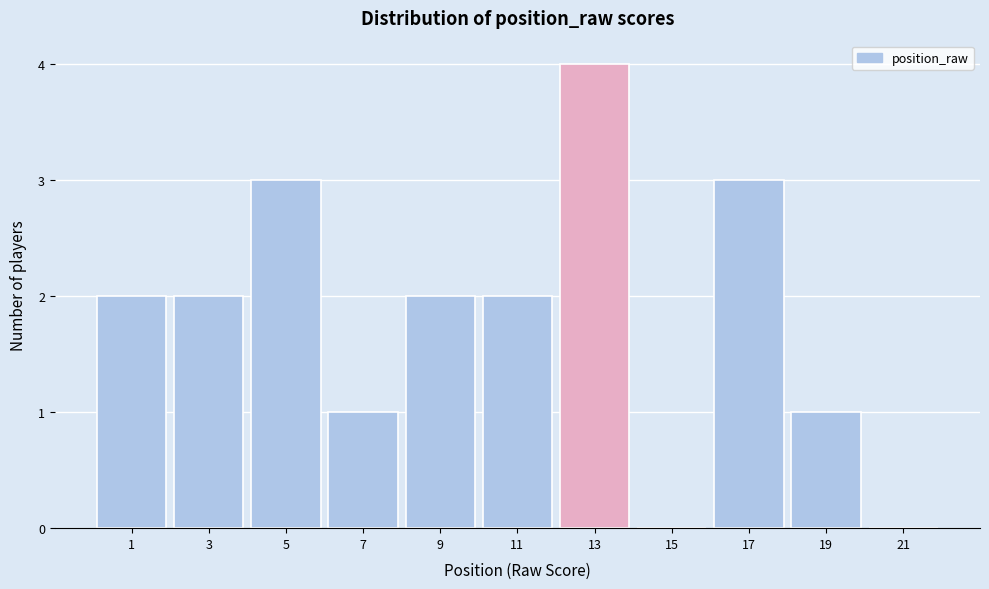

Reading right to left, what are all the values shown in this chart?

21=0	19=1	17=3	15=0	13=4	11=2	9=2	7=1	5=3	3=2	1=2